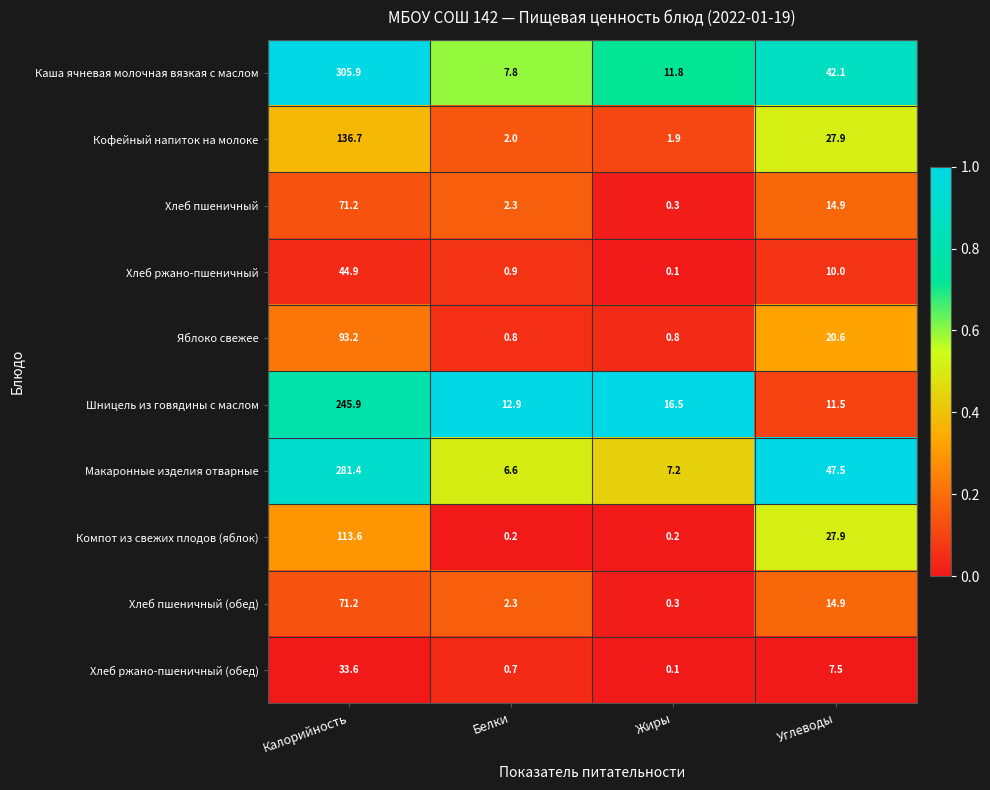

The value of Кофейный напиток на молоке at Углеводы is 15.5. True or false?

False